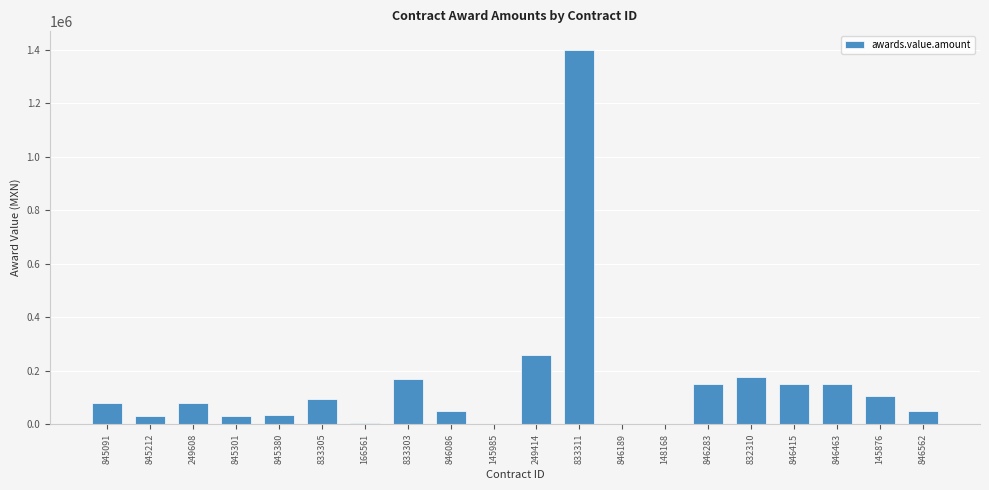

What is the change in value from 846415 to 145876?

-46551.7